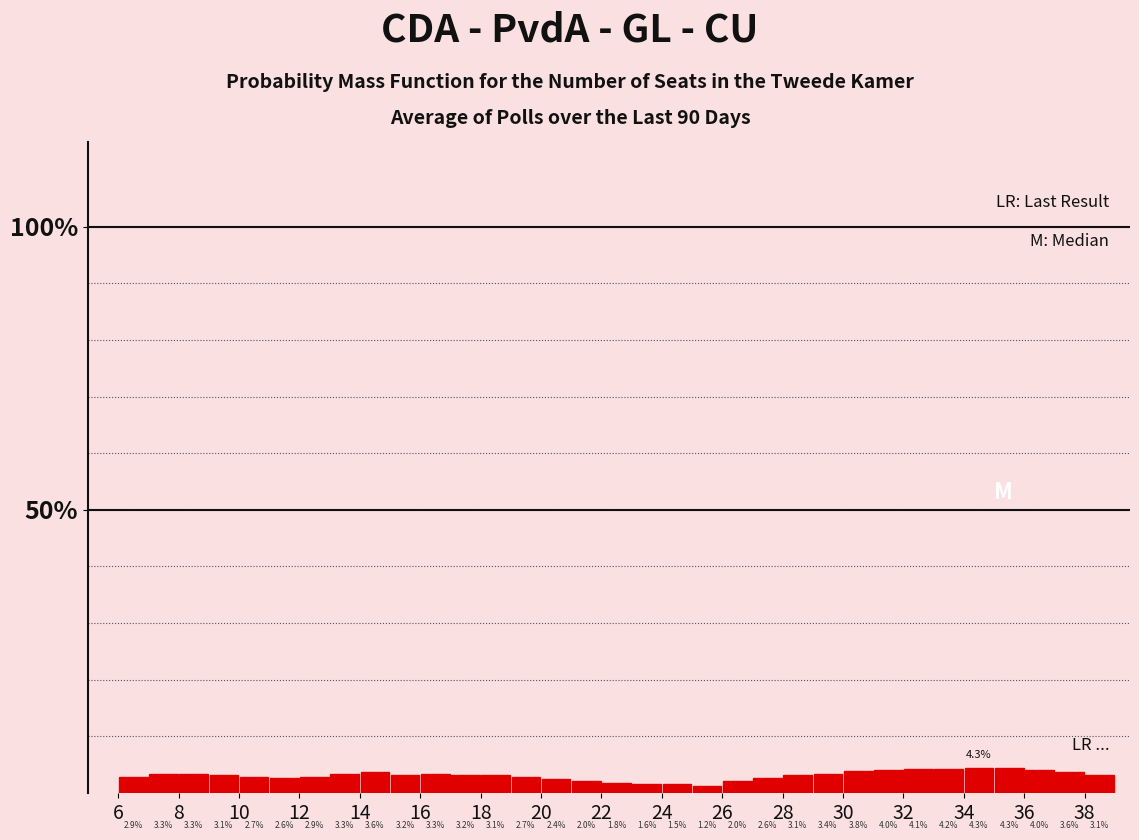

Reading left to right, list every bar in this chart as the range it spans on the x-axis followed by its height.

6 to 7: 2.9
7 to 8: 3.3
8 to 9: 3.3
9 to 10: 3.1
10 to 11: 2.7
11 to 12: 2.6
12 to 13: 2.9
13 to 14: 3.3
14 to 15: 3.6
15 to 16: 3.2
16 to 17: 3.3
17 to 18: 3.2
18 to 19: 3.1
19 to 20: 2.7
20 to 21: 2.4
21 to 22: 2.0
22 to 23: 1.8
23 to 24: 1.6
24 to 25: 1.5
25 to 26: 1.2
26 to 27: 2.0
27 to 28: 2.6
28 to 29: 3.1
29 to 30: 3.4
30 to 31: 3.8
31 to 32: 4.0
32 to 33: 4.1
33 to 34: 4.2
34 to 35: 4.3
35 to 36: 4.3
36 to 37: 4.0
37 to 38: 3.6
38 to 39: 3.1